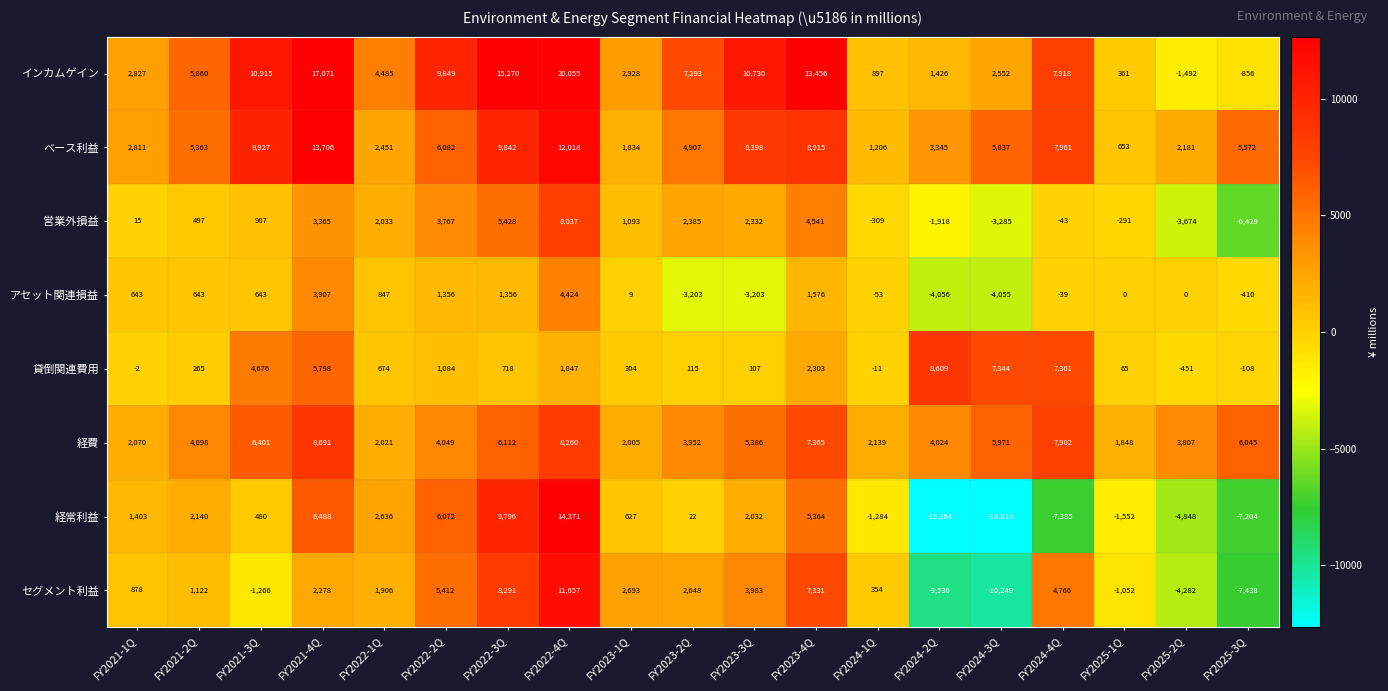

What is the sum of the 営業外損益 values at FY2025-3Q and FY2023-3Q?

-4097